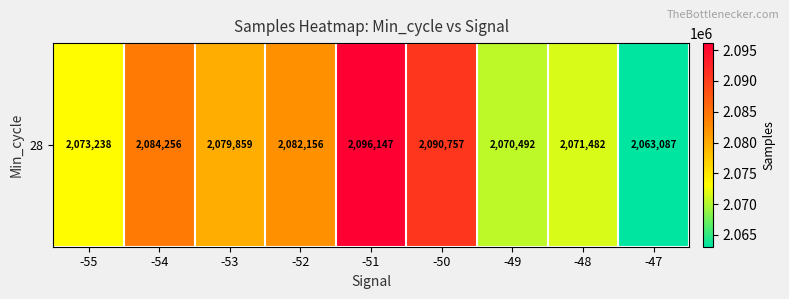

Which label corresponds to the largest value in the chart?

-51